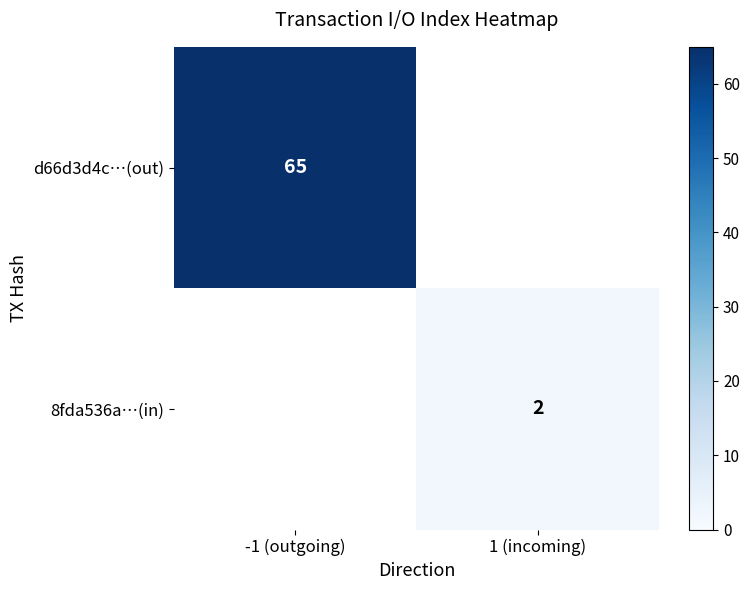

Is it true that d66d3d4c…(out) equals 86 at -1 (outgoing)?

False